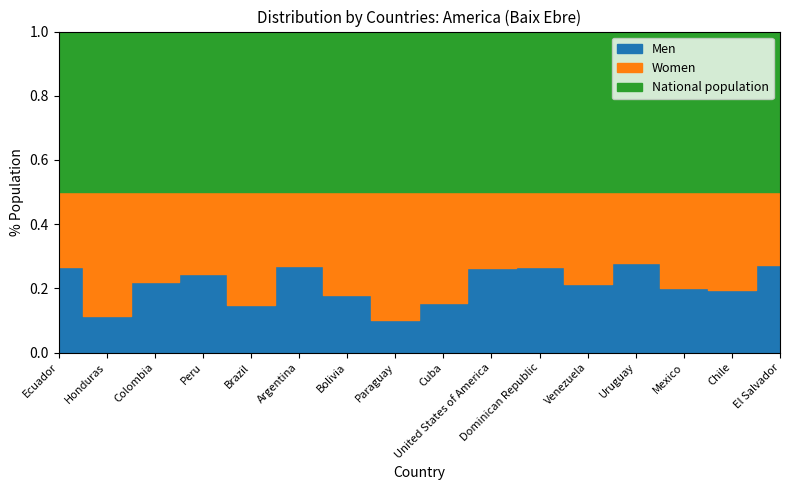

What is the label of the 9th point from the left?

Cuba